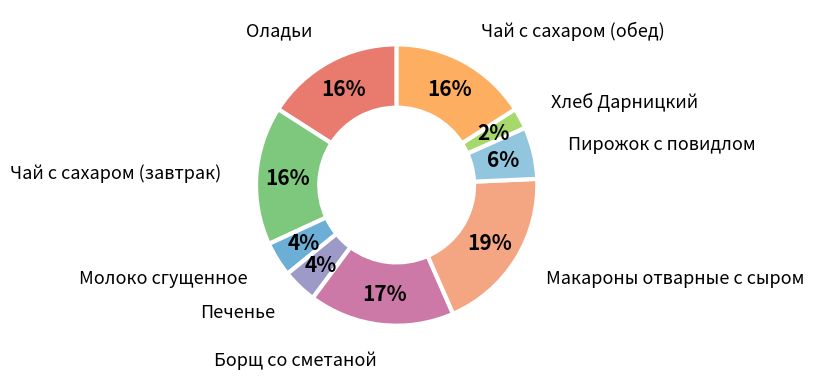

How many segments does this pie chart have?

9